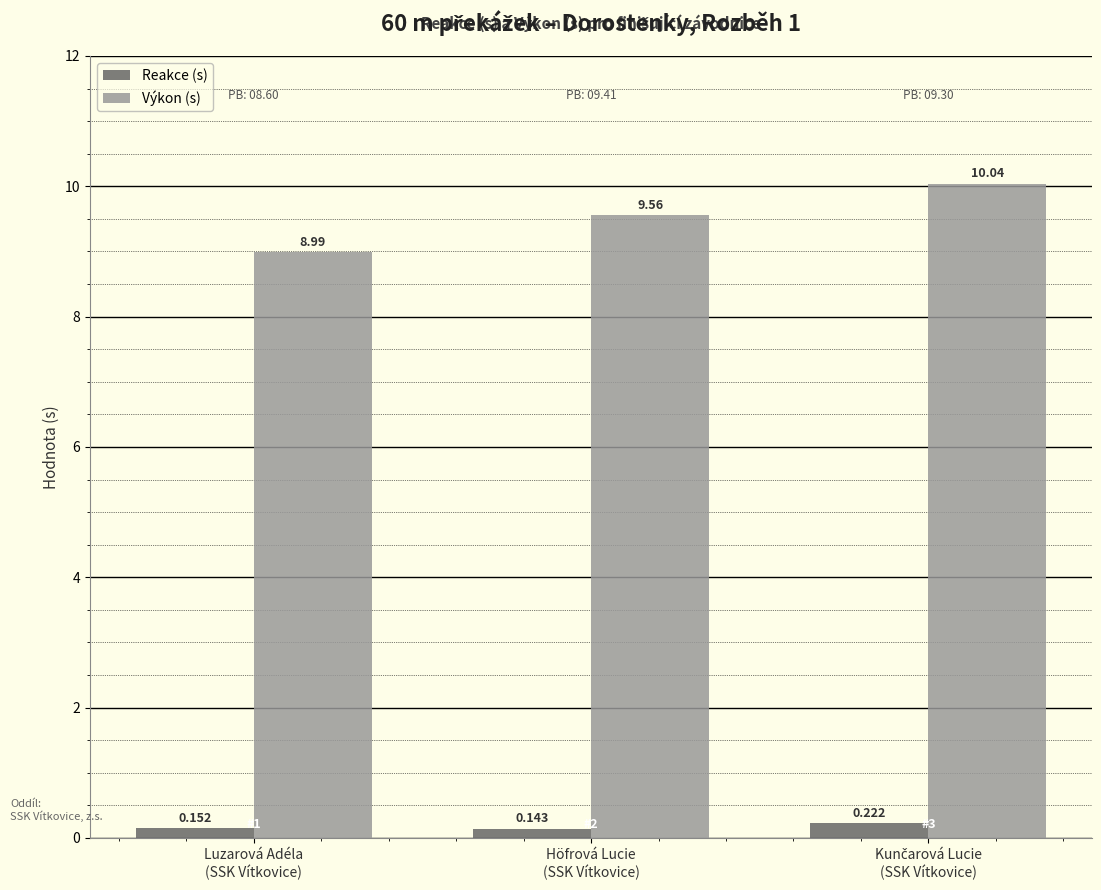

What are all the series names shown in the legend?

Reakce (s), Výkon (s)